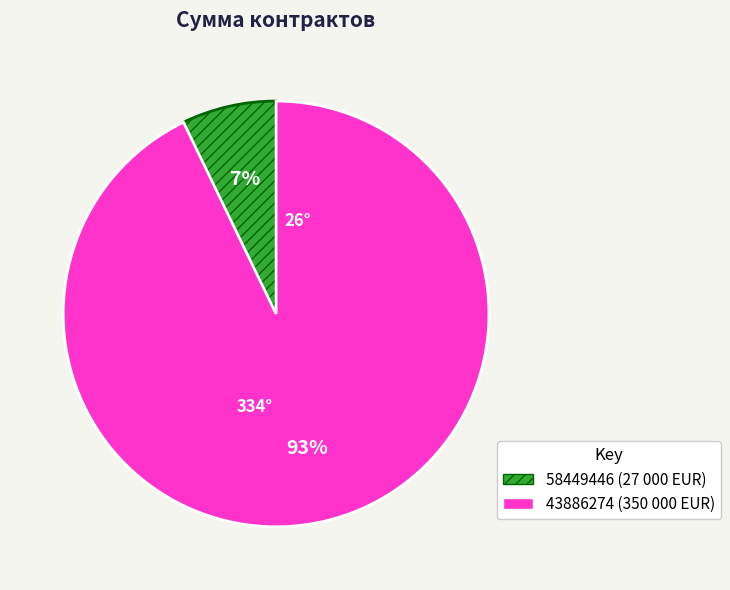

Rank the categories by value from lowest to highest.

58449446, 43886274